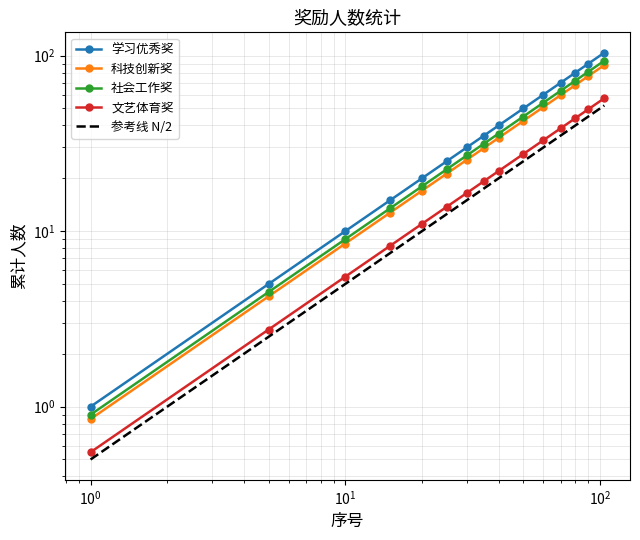

Count the number of data series in this chart.

5